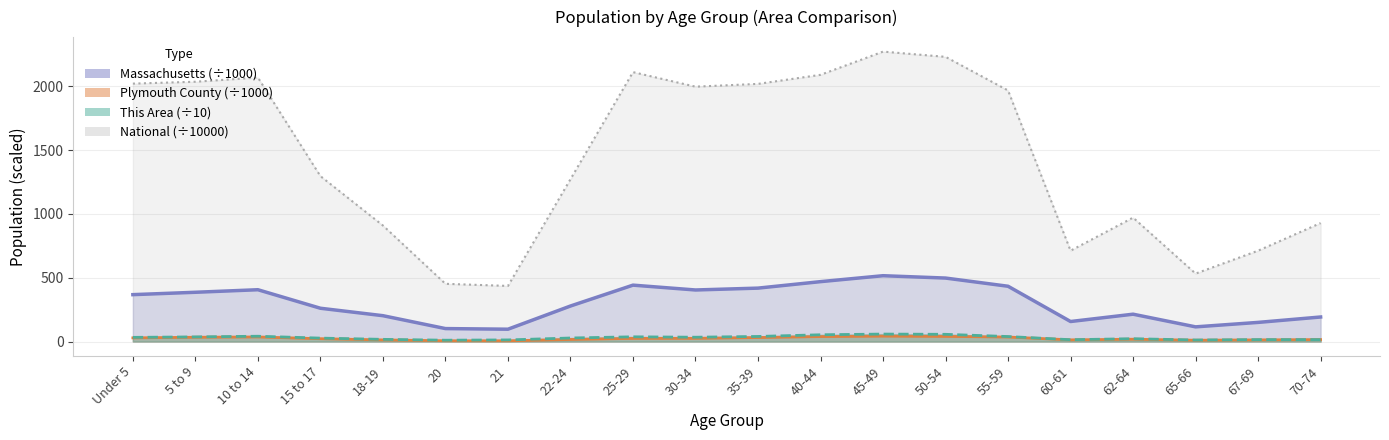

Where is This Area (÷10) nearest to the value 34?

30-34